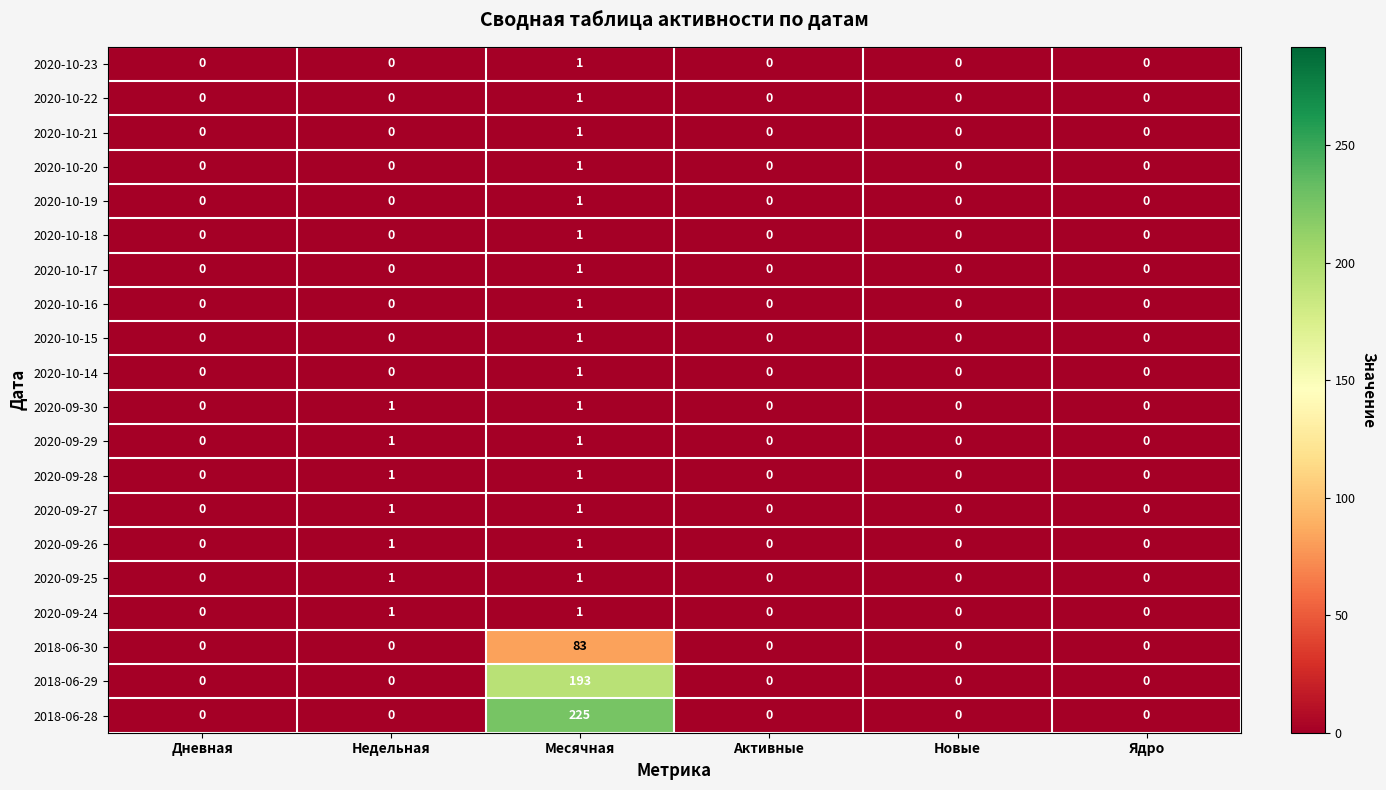

Which category has the highest value in the 2020-10-22 series?

Месячная